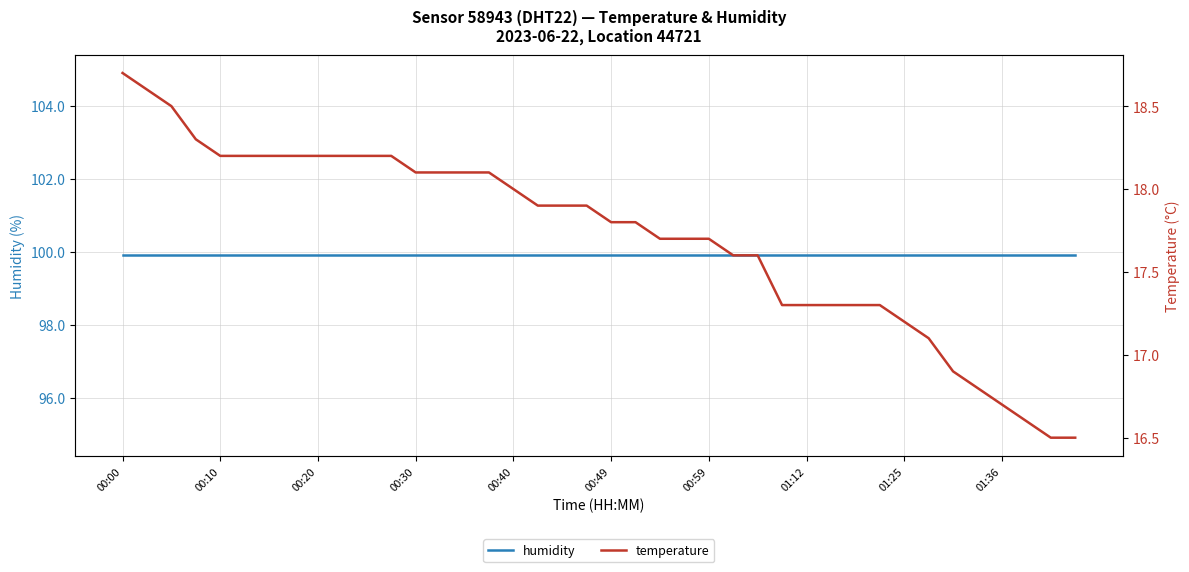

What position from the left is 00:49?

6